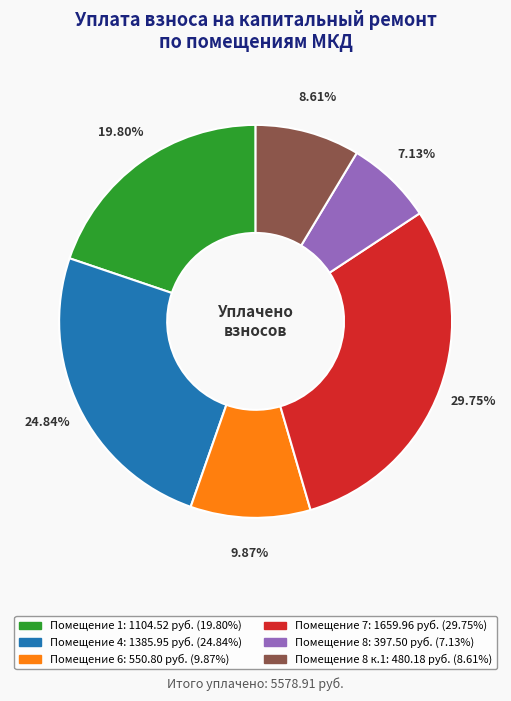

Is there a majority slice in this chart?

No